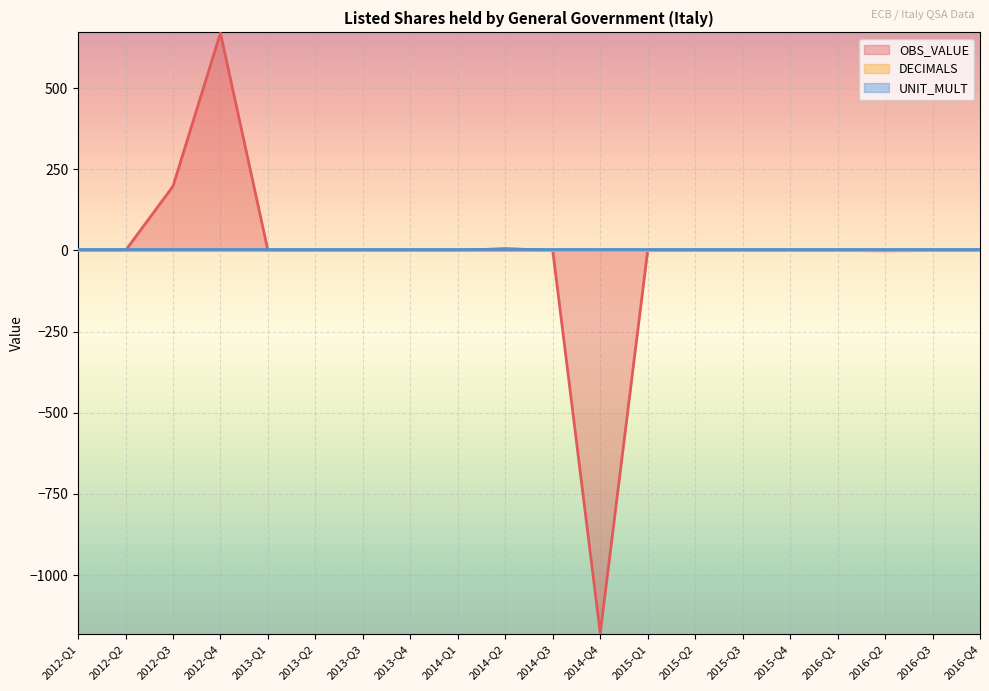

True or false: UNIT_MULT has a value of 9 at 2016-Q1.

False